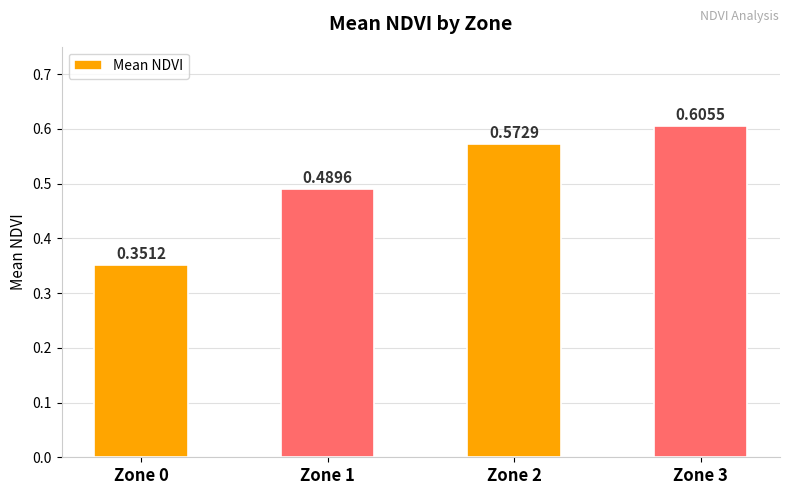

What is the difference between the second highest and minimum values?

0.2